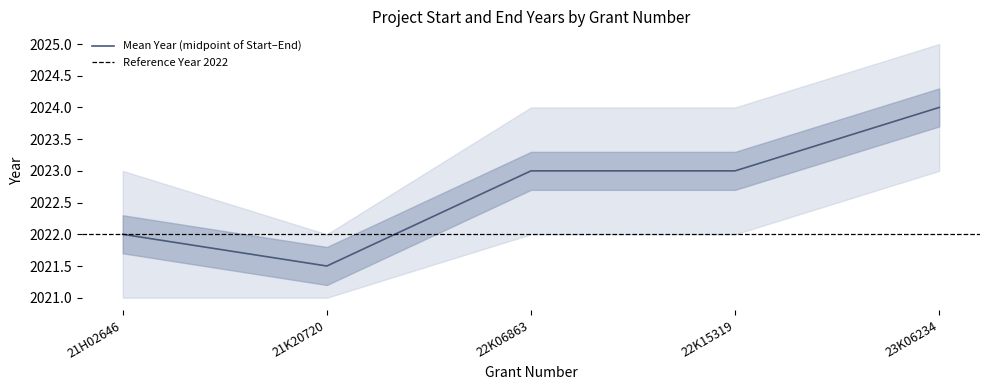

Read the value at 21K20720.

2021.5